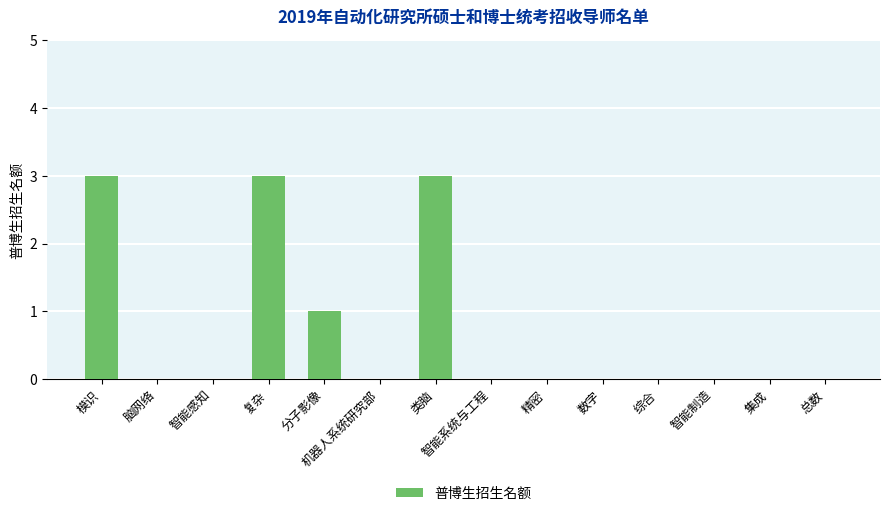

Reading left to right, extract all data points from this chart.

3	0	0	3	1	0	3	0	0	0	0	0	0	0